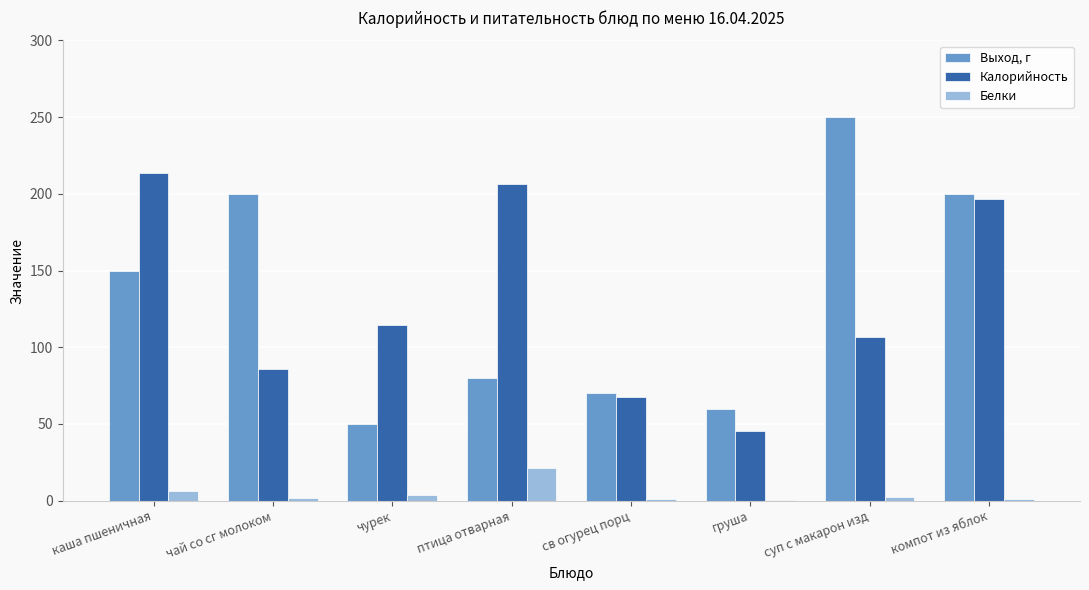

True or false: Калорийность has a value of 114.2 at чурек.

True